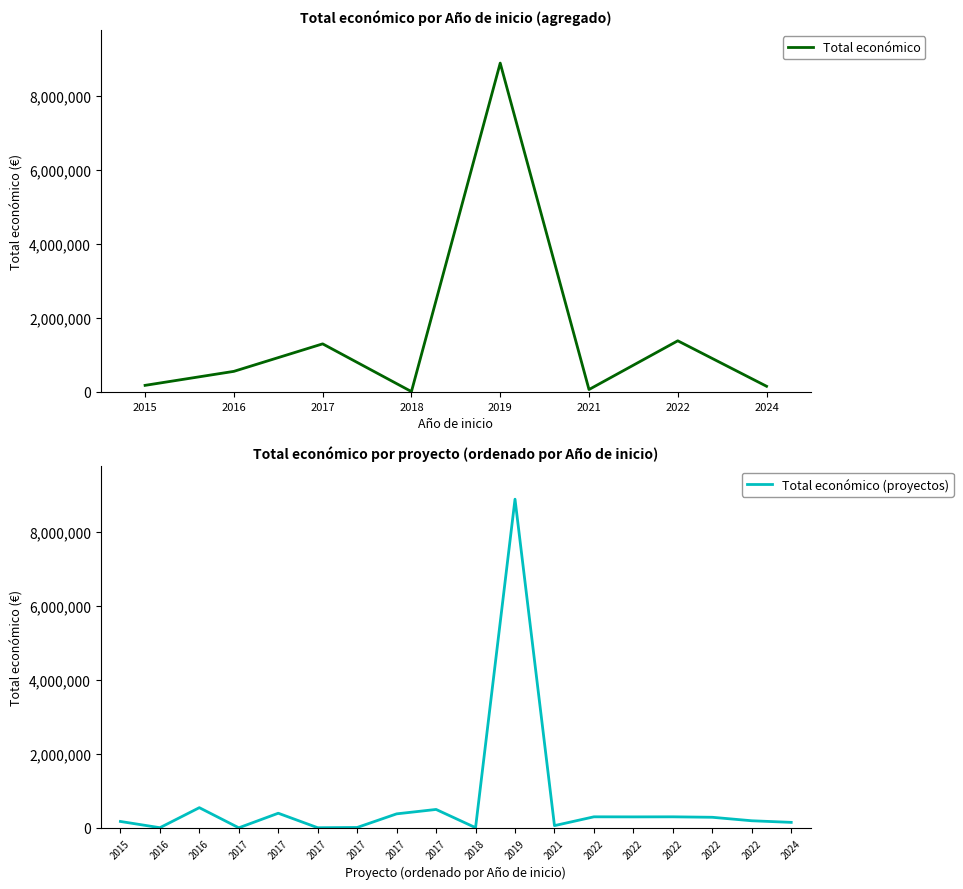

Rank the categories by value from lowest to highest.

2017, 2017, 2016, 2018, 2017, 2021, 2024, 2015, 2022, 2022, 2022, 2022, 2022, 2017, 2017, 2017, 2016, 2019